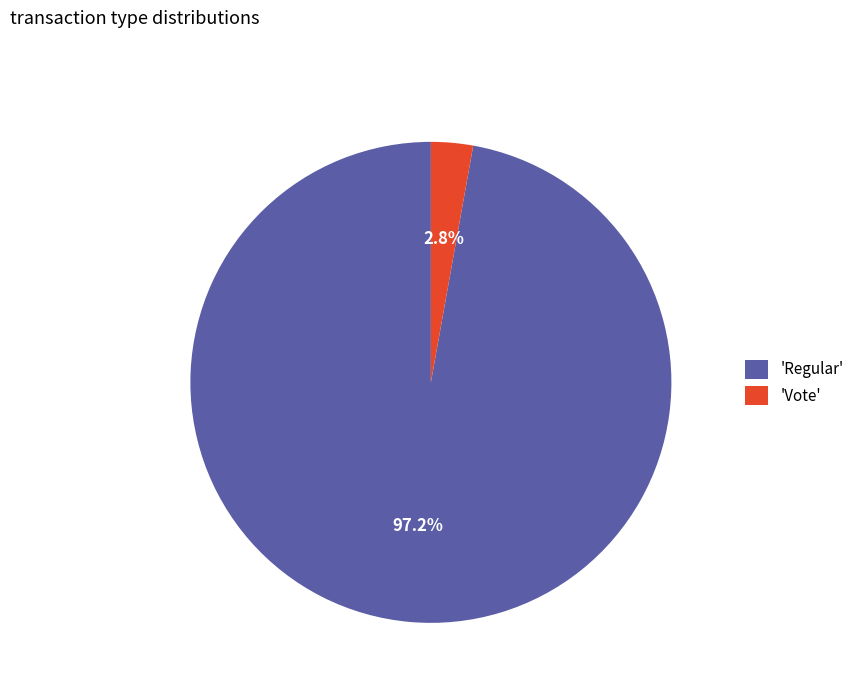

Between 'Regular' and 'Vote', which is larger?

'Regular'